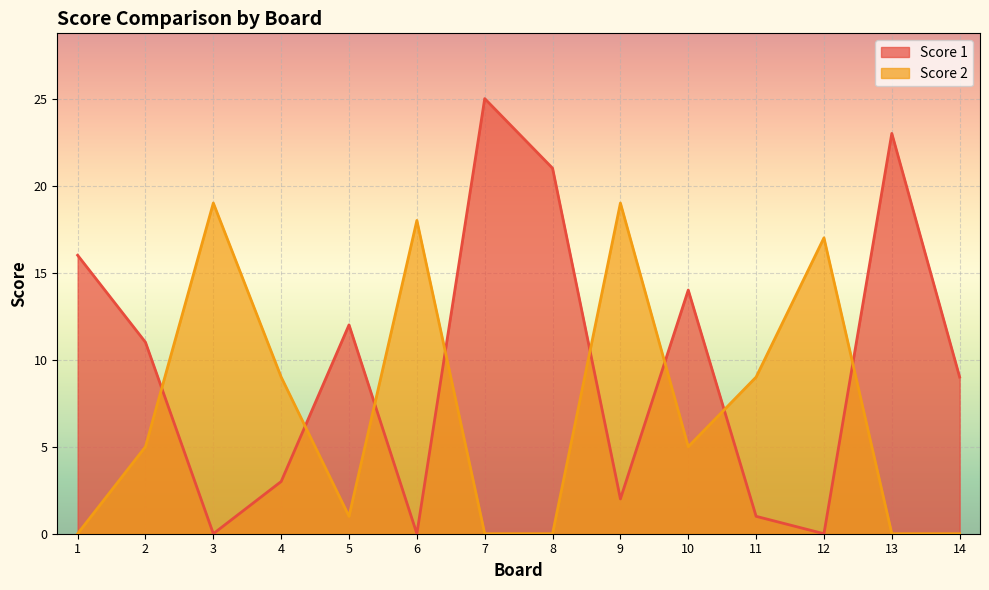

Is it true that Score 1 equals 2 at 11?

False